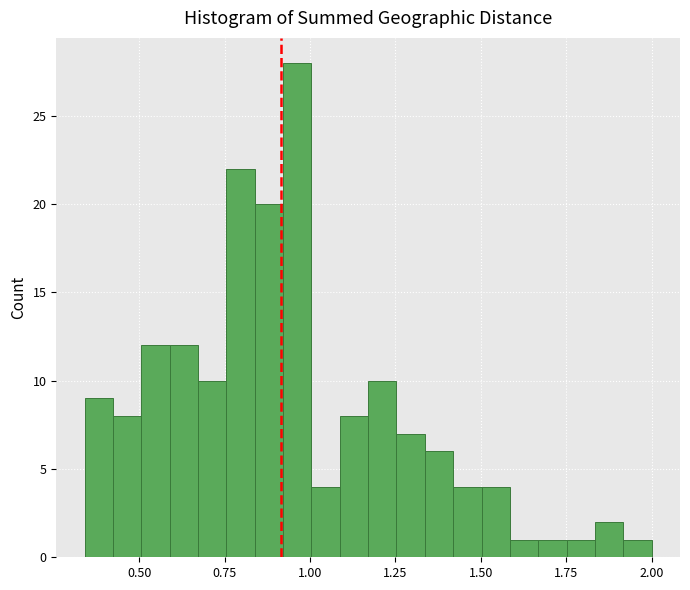

Read against the x-axis, roughly where is the centre of the tallest bar?

0.95